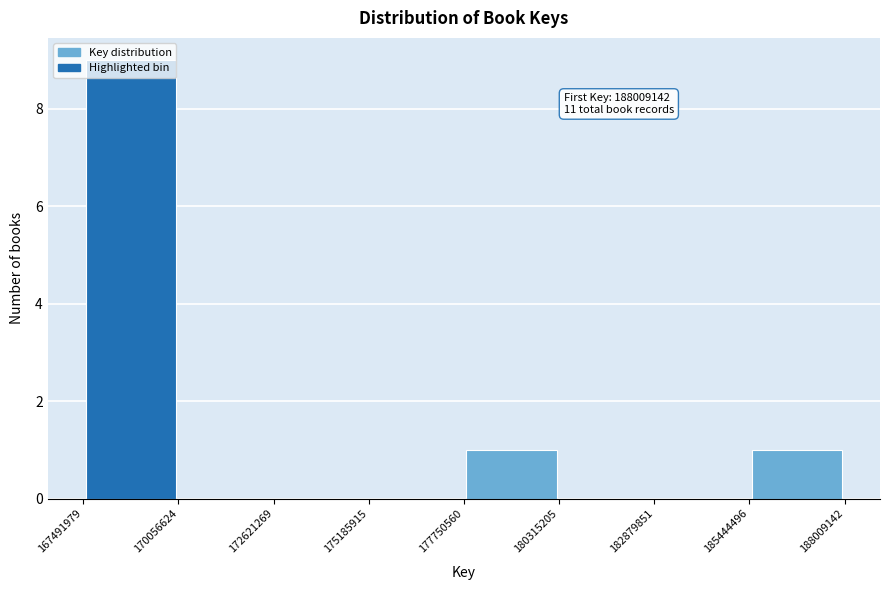

Which range on the x-axis has the tallest bar?

167491979 to 170056624